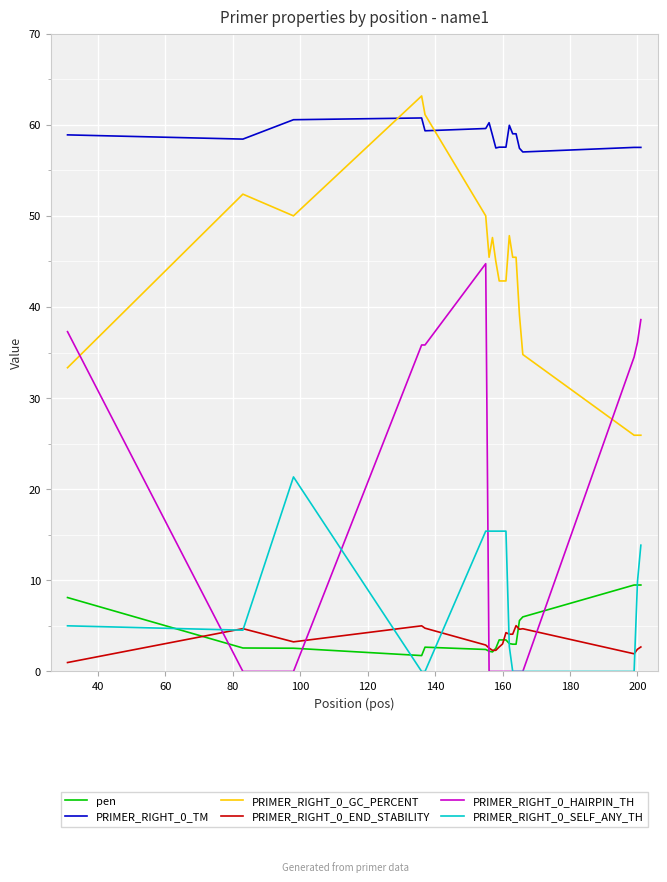

Which series has the widest spread of values?

PRIMER_RIGHT_0_HAIRPIN_TH